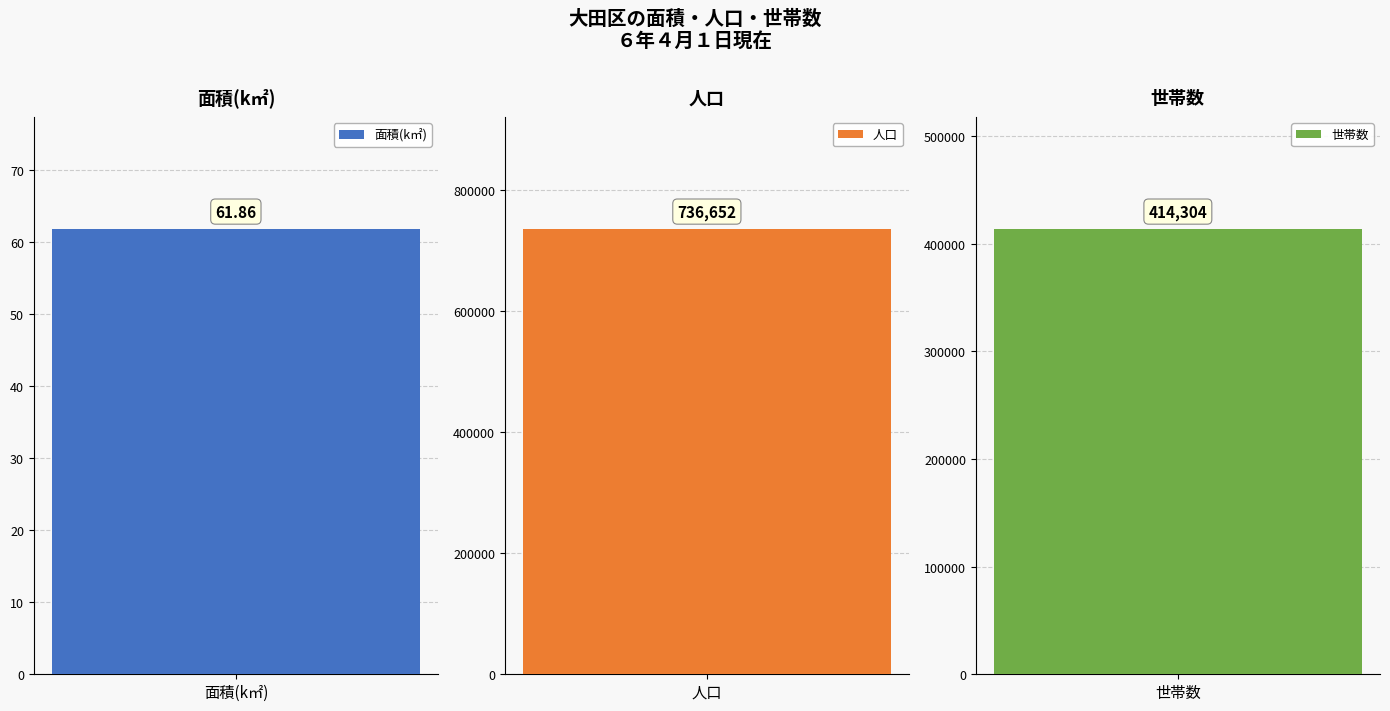

True or false: the data shows 736652.0 at 人口.

True